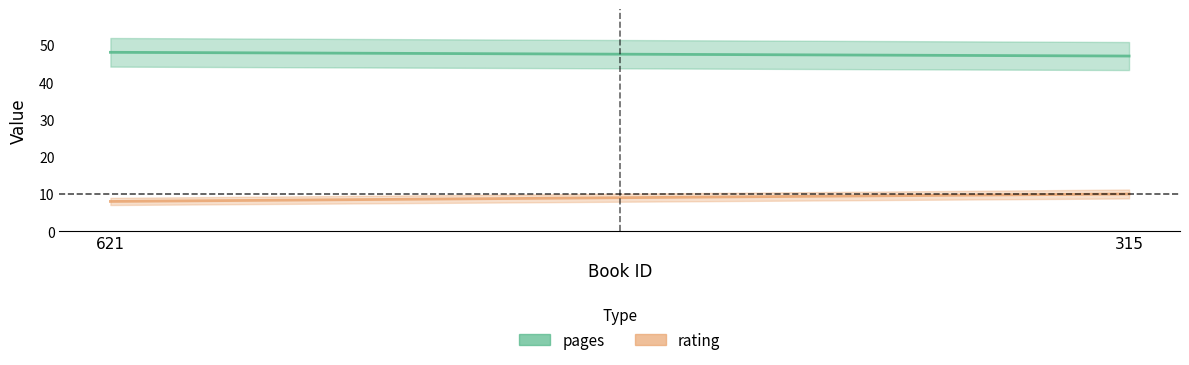

What are all the series names shown in the legend?

pages, rating